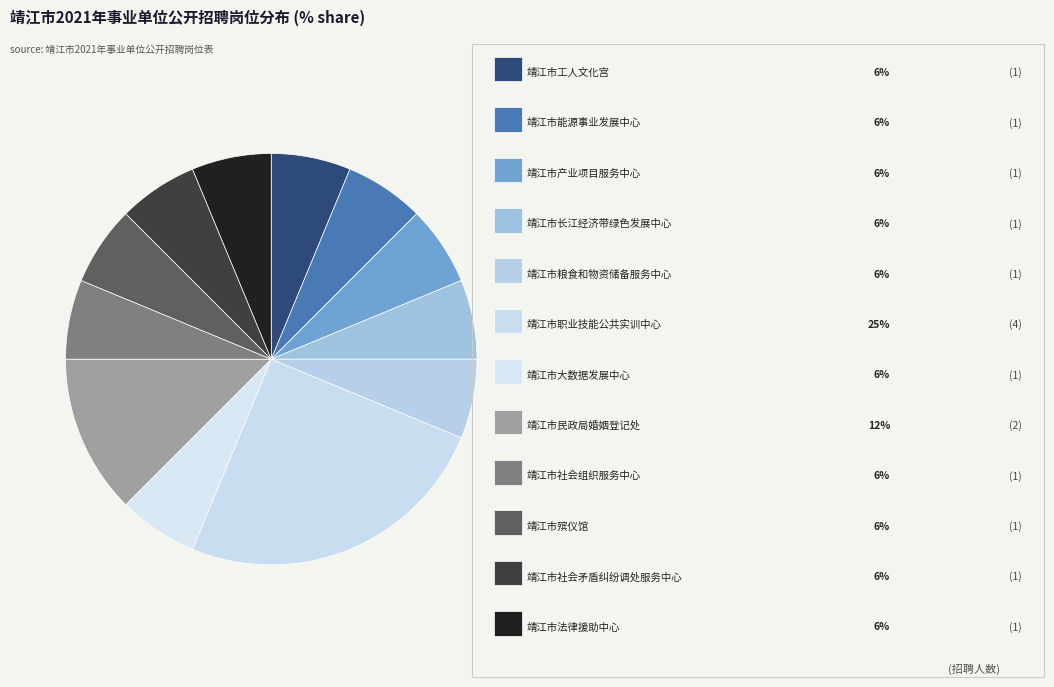

How many segments does this pie chart have?

12